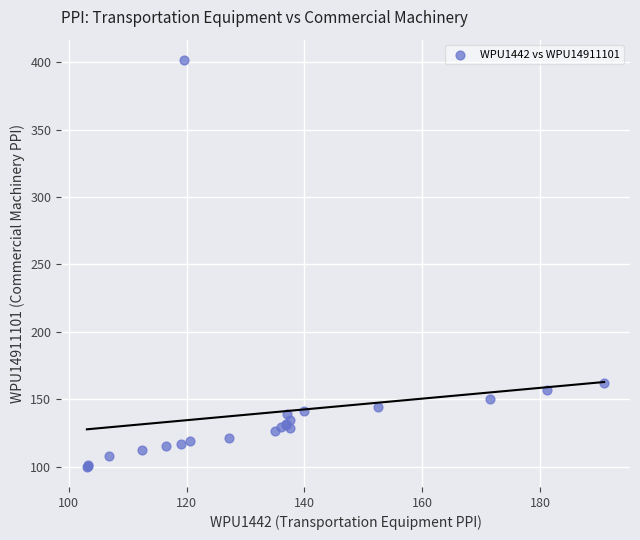

What Y value in the scatter plot is closest to 250?

162.3